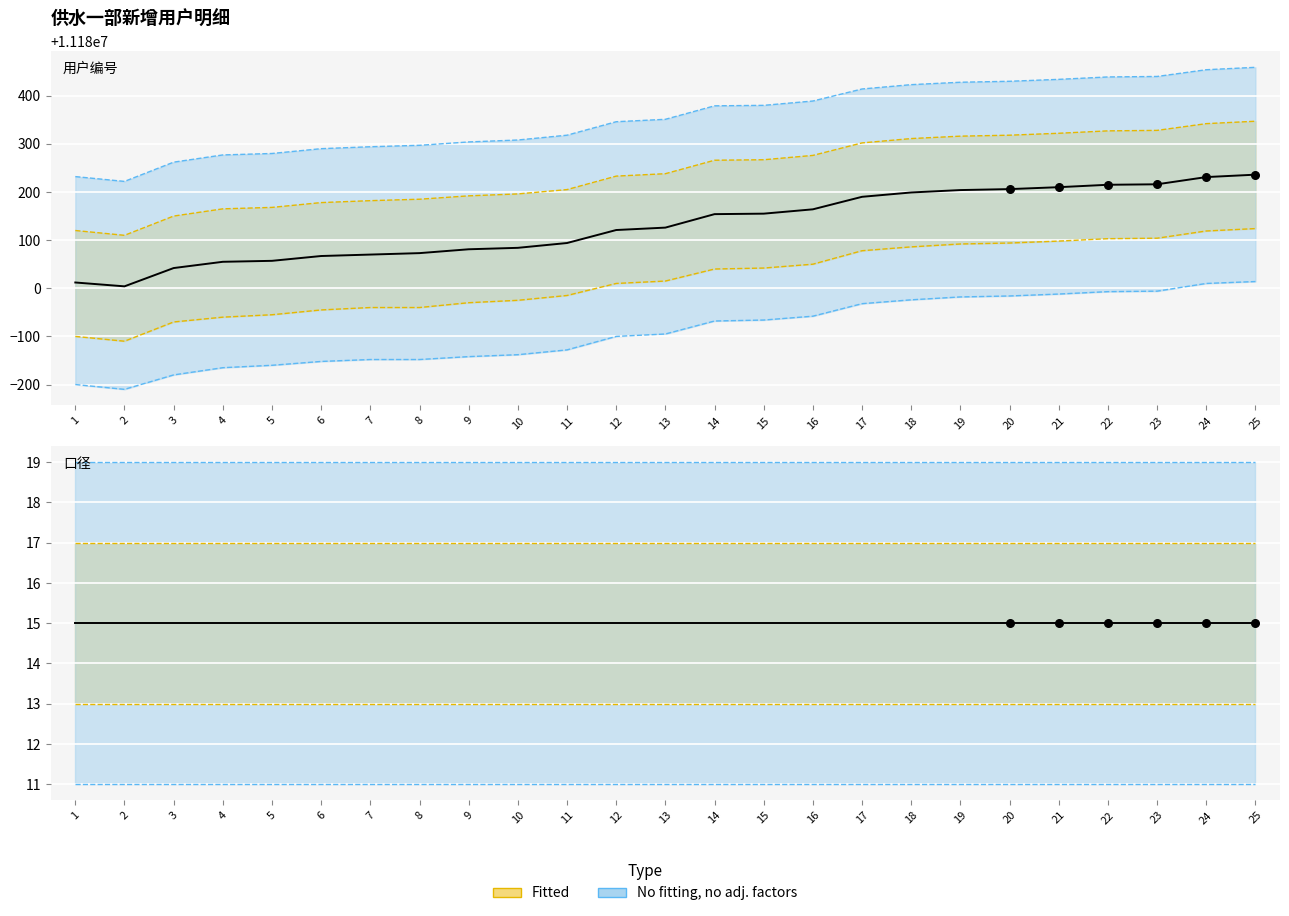

Which series reaches the maximum Y coordinate?

用户编号_upper2